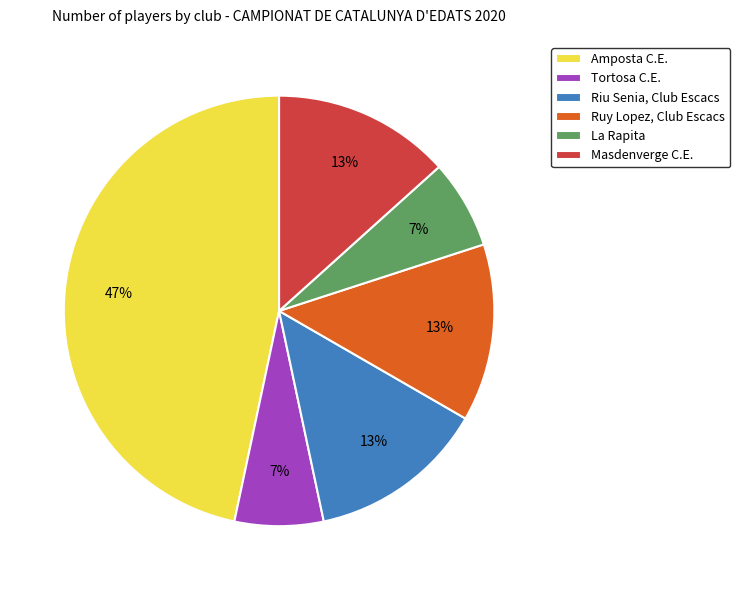

Between Amposta C.E. and Masdenverge C.E., which is larger?

Amposta C.E.